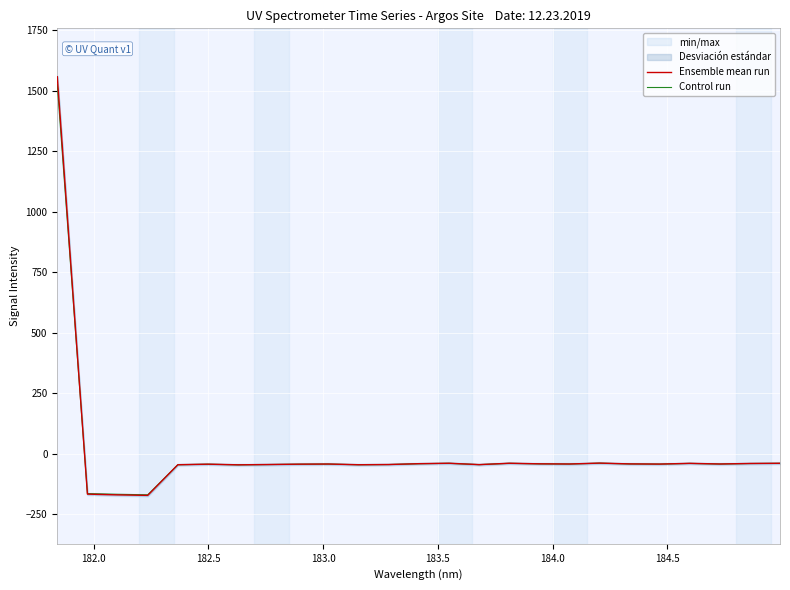

True or false: Ensemble mean run has a value of -55.5 at 24.

False